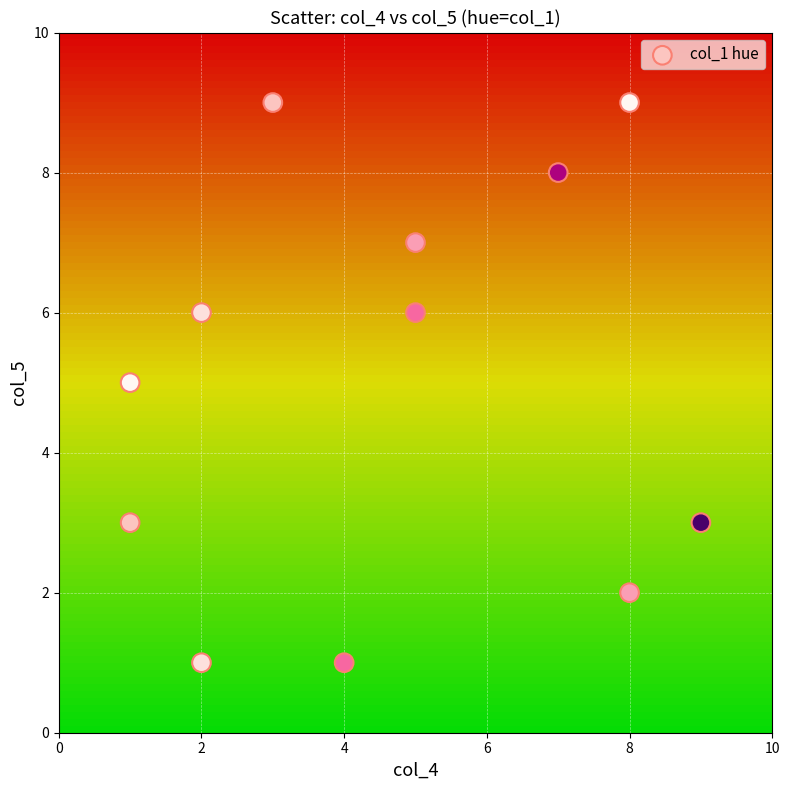

What is the average X value?

5